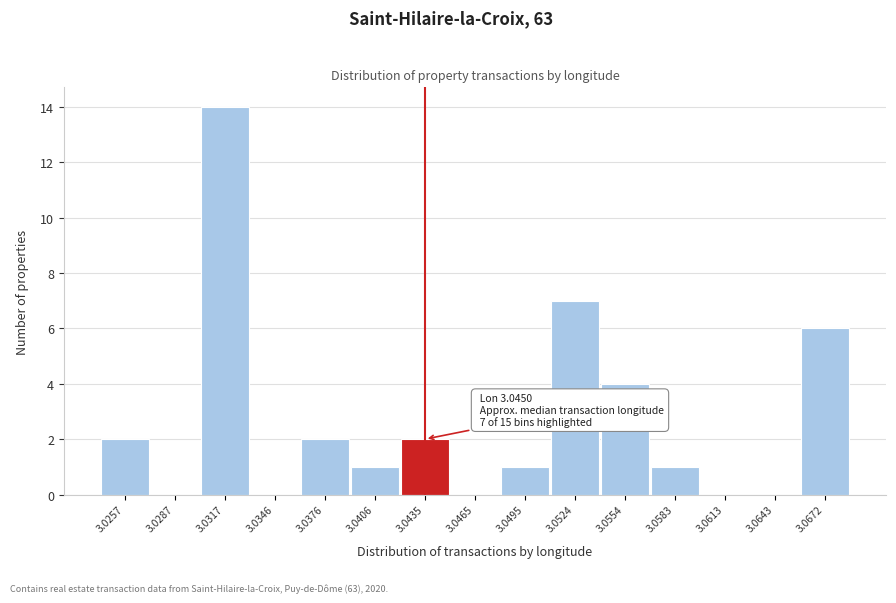

Reading left to right, what are all the values shown in this chart?

3.0257=2	3.0287=0	3.0317=14	3.0346=0	3.0376=2	3.0406=1	3.0435=2	3.0465=0	3.0495=1	3.0524=7	3.0554=4	3.0583=1	3.0613=0	3.0643=0	3.0672=6